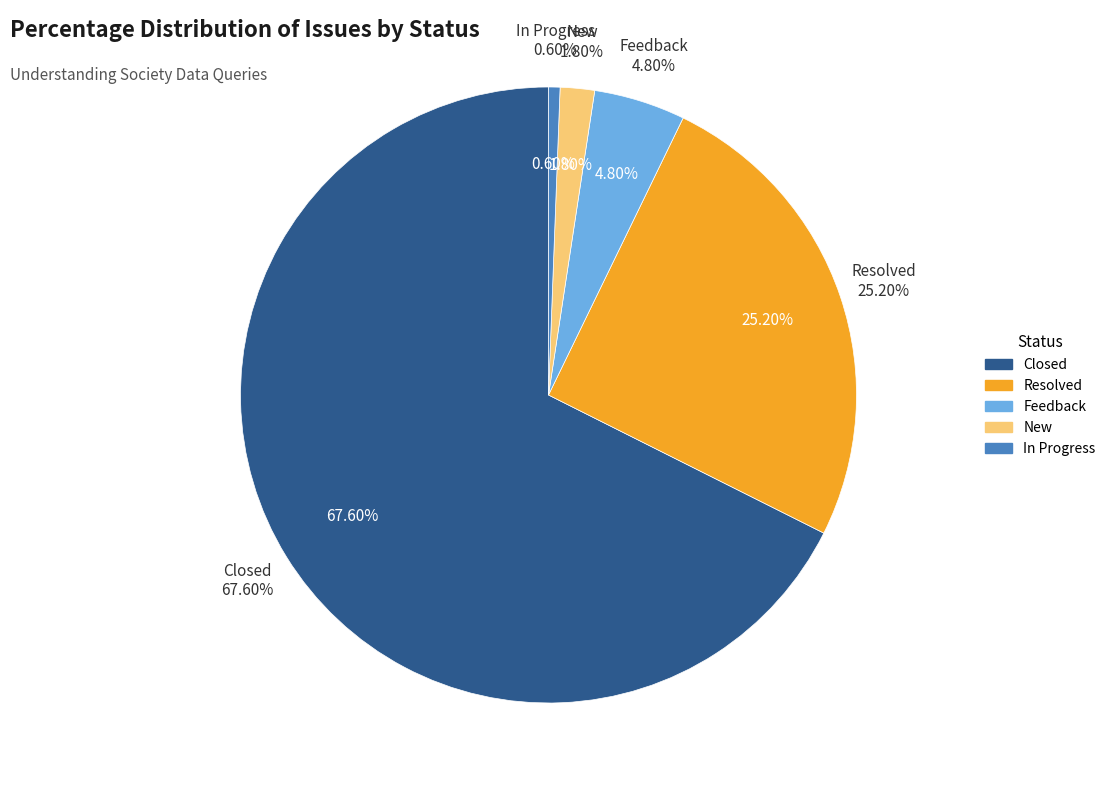

To the nearest percent, what portion does Feedback represent?

5%